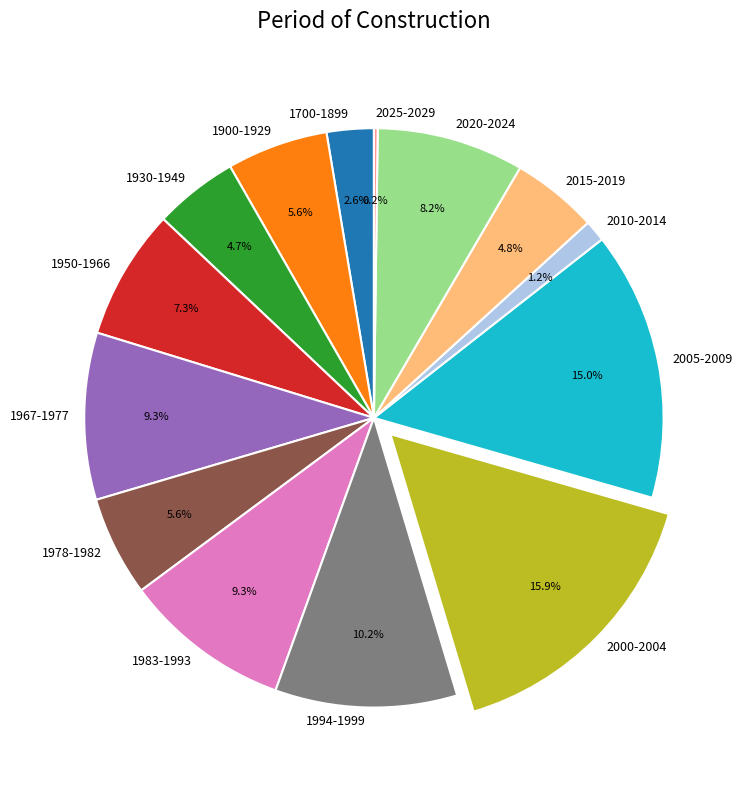

What percentage is the 1978-1982 slice, to the nearest percent?

6%